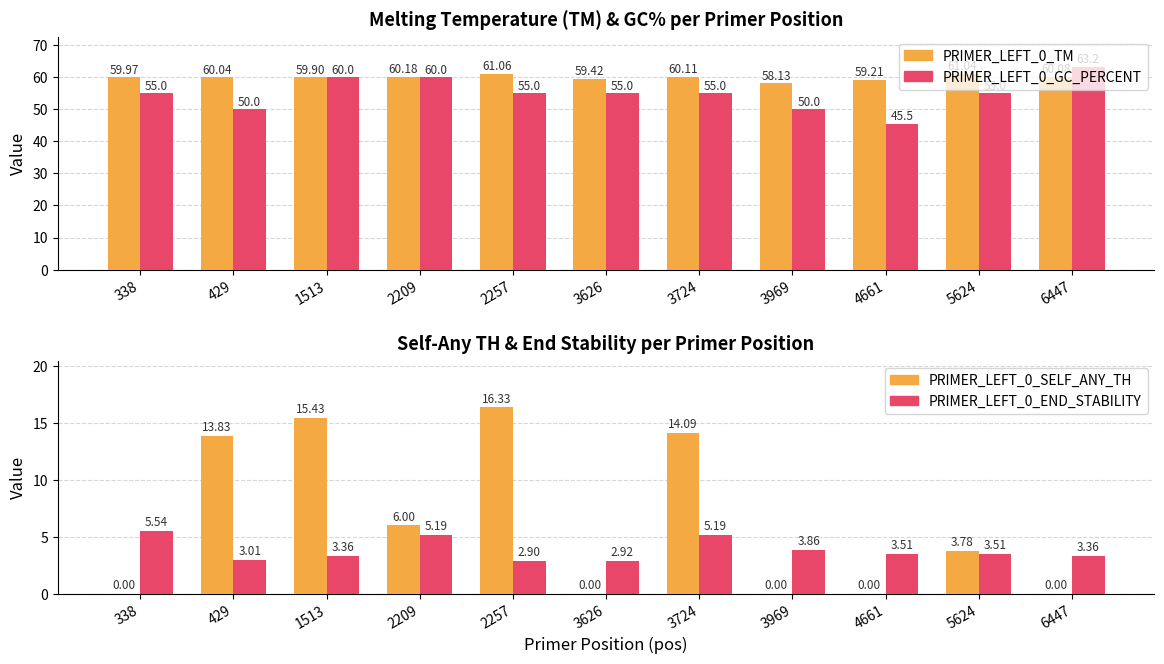

At 4661, list the series in order from smallest to largest.

PRIMER_LEFT_0_SELF_ANY_TH, PRIMER_LEFT_0_END_STABILITY, PRIMER_LEFT_0_GC_PERCENT, PRIMER_LEFT_0_TM